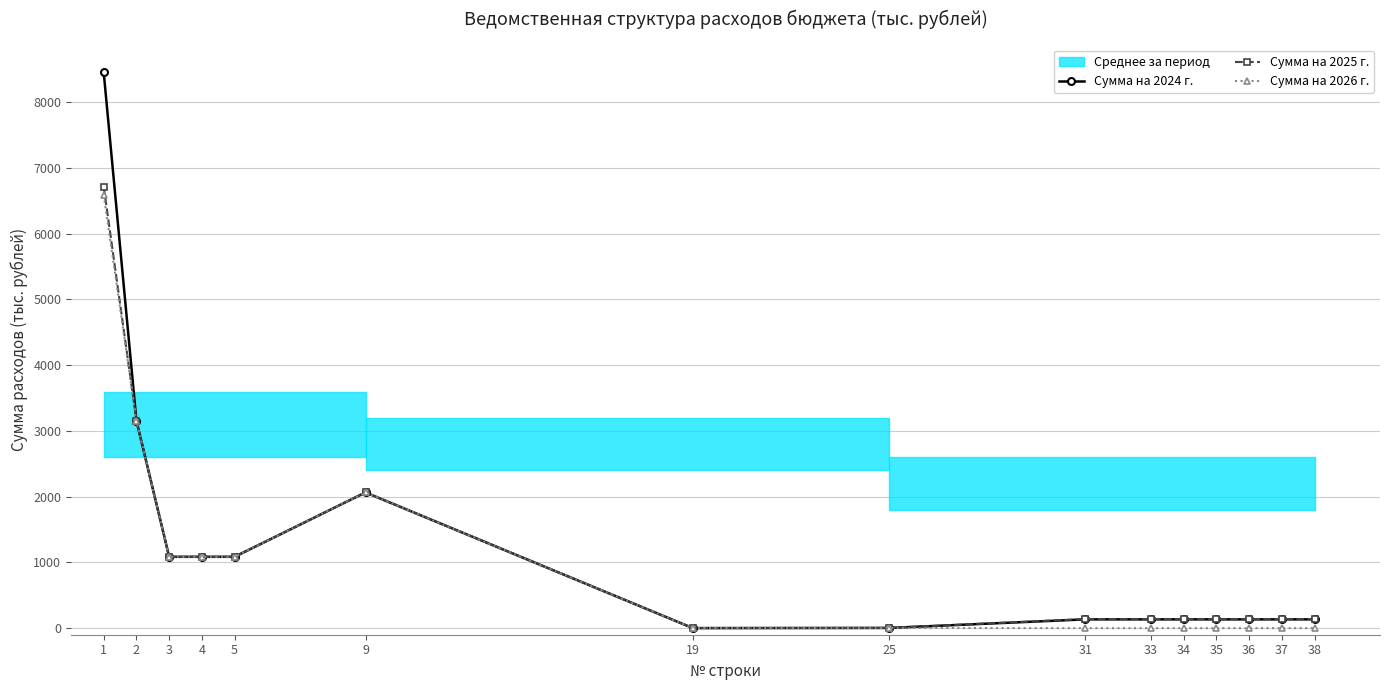

At which label is Сумма на 2026 г. closest to 3293?

2